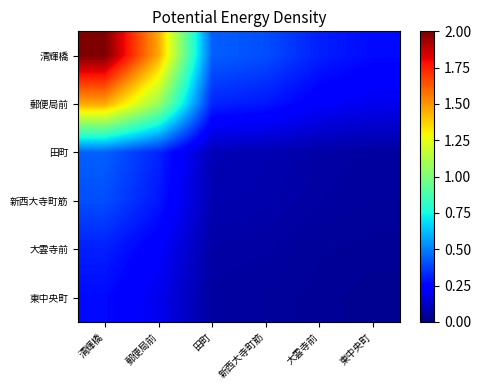

Rank the series by their maximum value, from lowest to highest.

東中央町, 大雲寺前, 新西大寺町筋, 田町, 郵便局前, 清輝橋